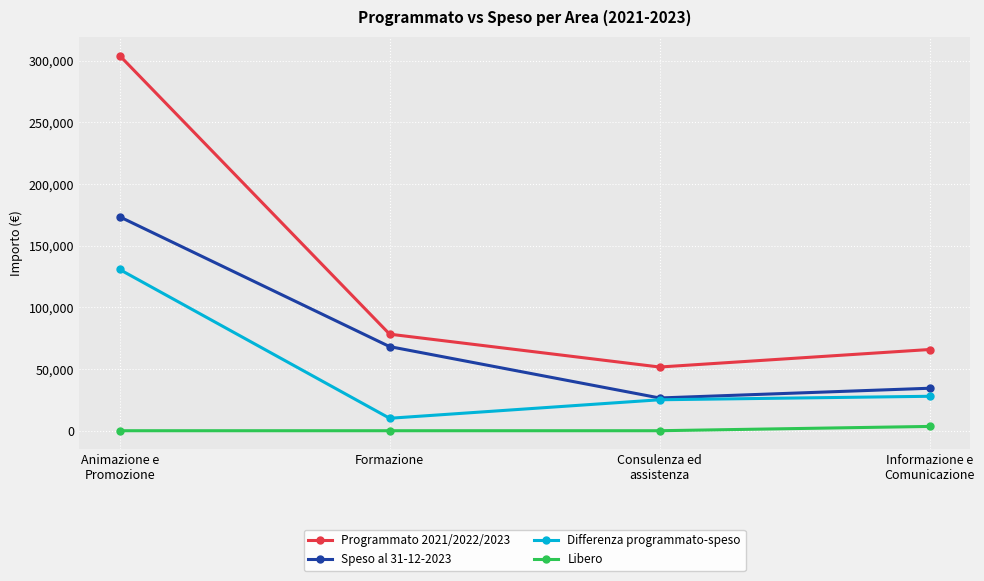

True or false: Programmato 2021/2022/2023 and Differenza programmato-speso cross at least once.

False